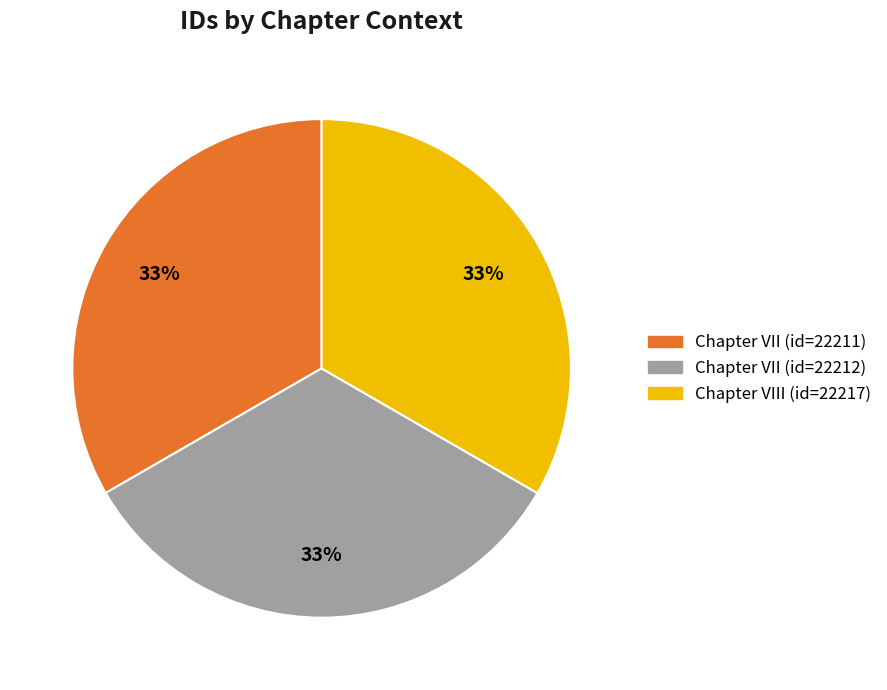

To the nearest percent, what percentage of the pie is Chapter VIII (id=22217)?

33%